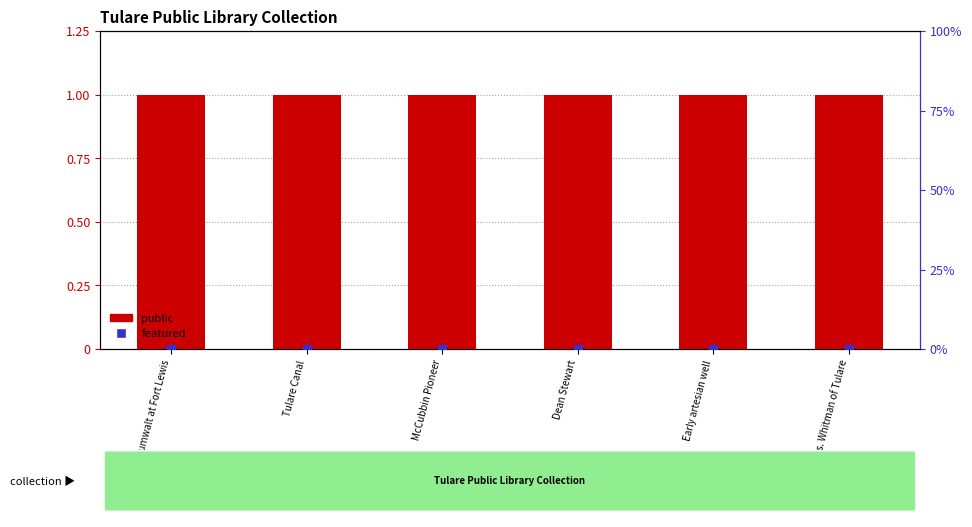

Which series contains the highest Y value?

public